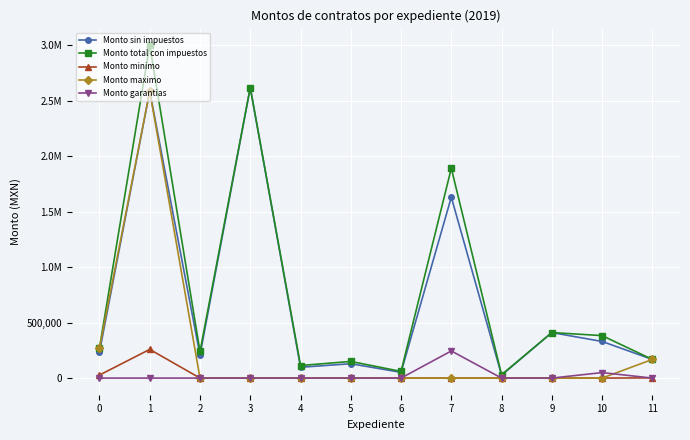

What is the sum of all Monto maximo values?

3025356.9